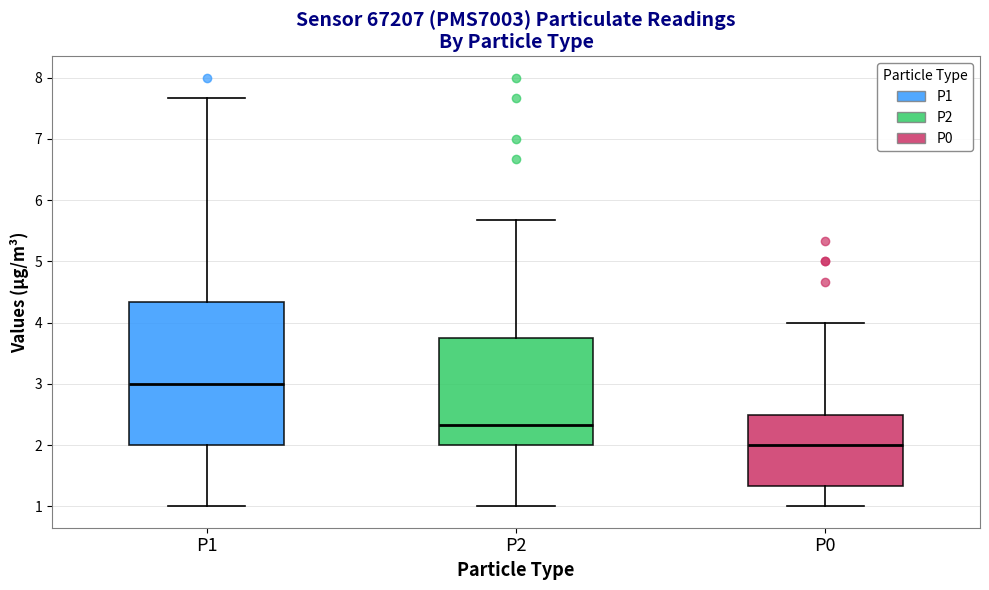

Where does the median line of the box for P2 sit on the y-axis? The values are not printed on the chart, so give them approximately, as read against the axis.

2.3